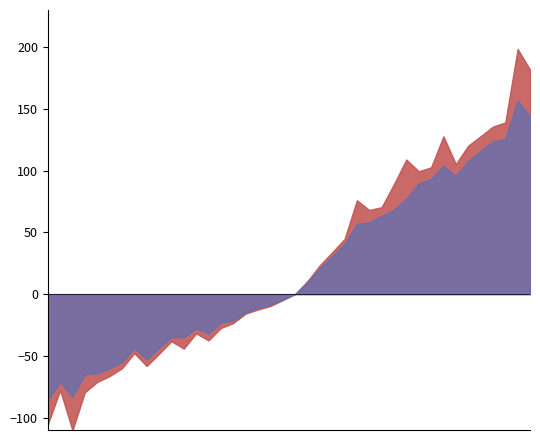

What is the maximum value shown in the chart?

198.5